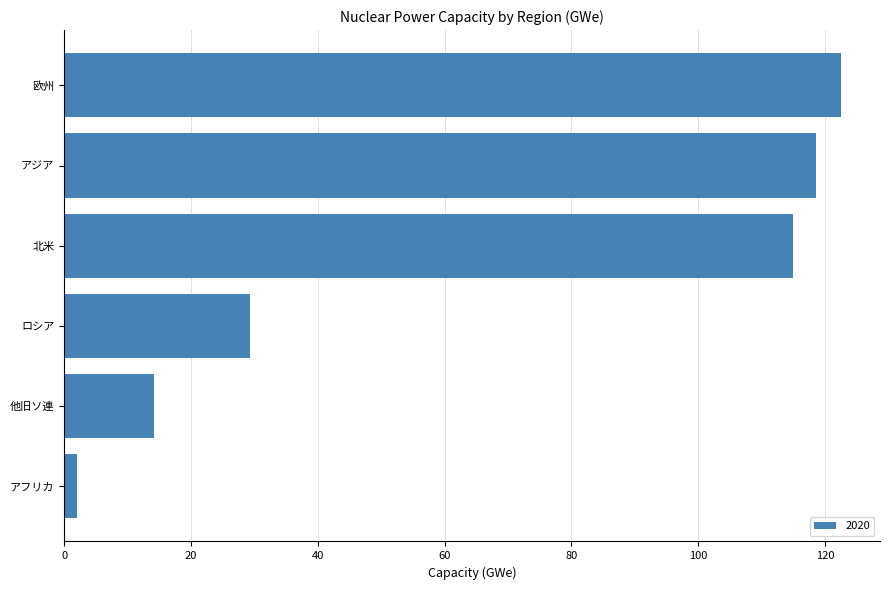

What is the difference between the values at 北米 and ロシア?

85.6